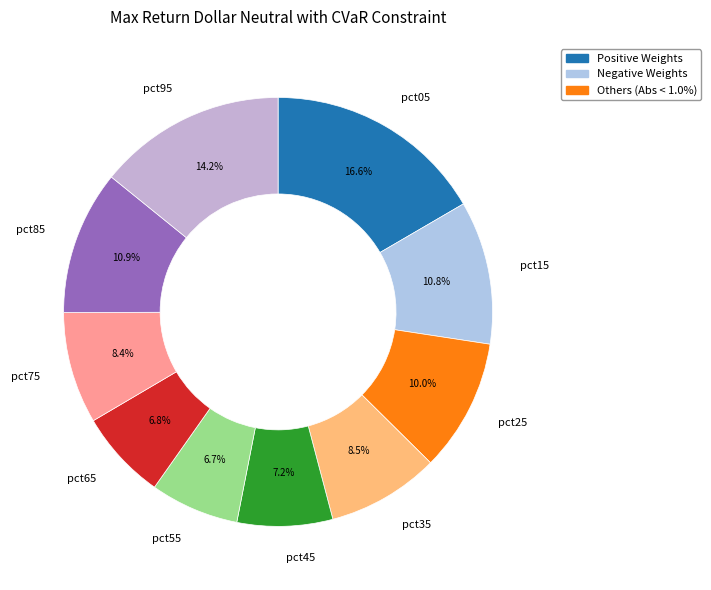

Which category has the biggest portion of the pie?

pct05